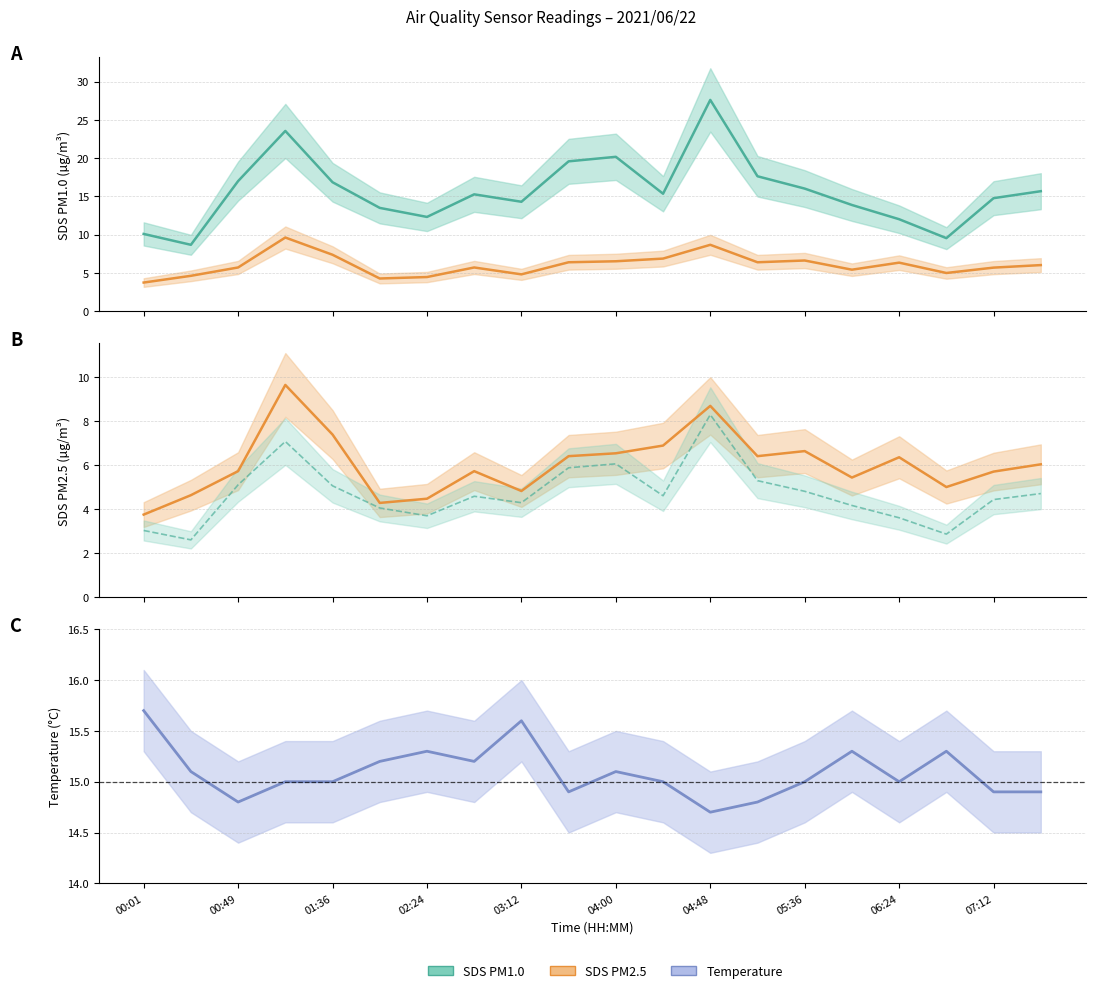

What is the minimum value shown in the chart?

2.6